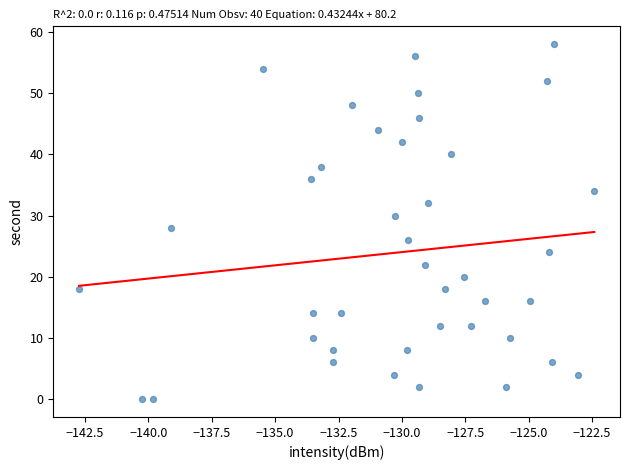

Count the number of points in this scatter plot.

40